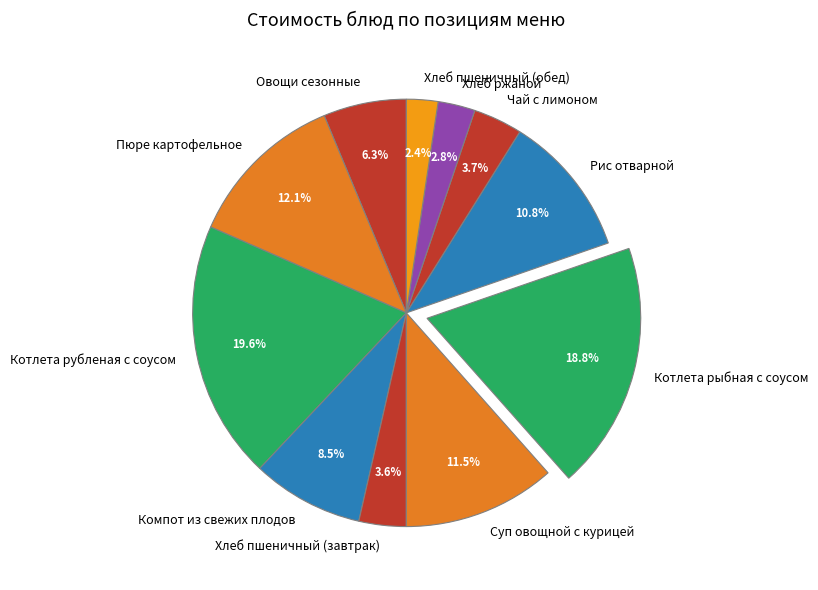

Between Рис отварной and Пюре картофельное, which is larger?

Пюре картофельное